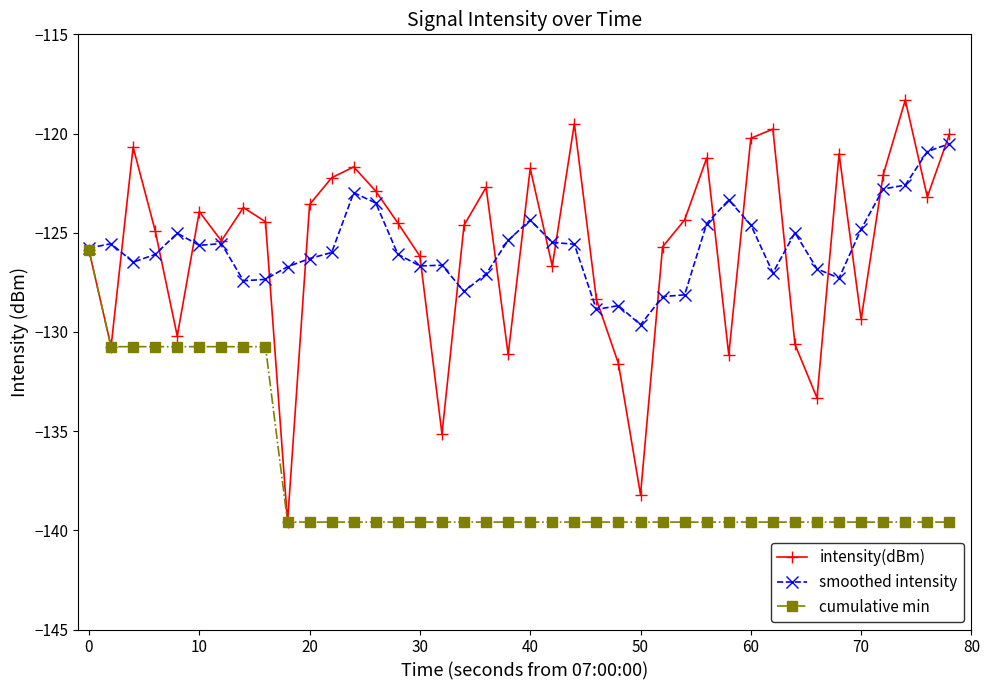

List the series in order of their peak value, lowest first.

cumulative min, smoothed intensity, intensity(dBm)